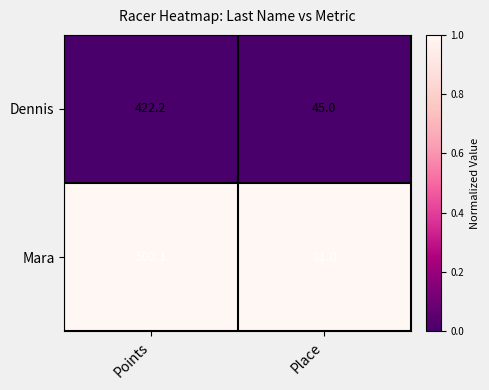

Which series has the largest total across all categories?

Mara